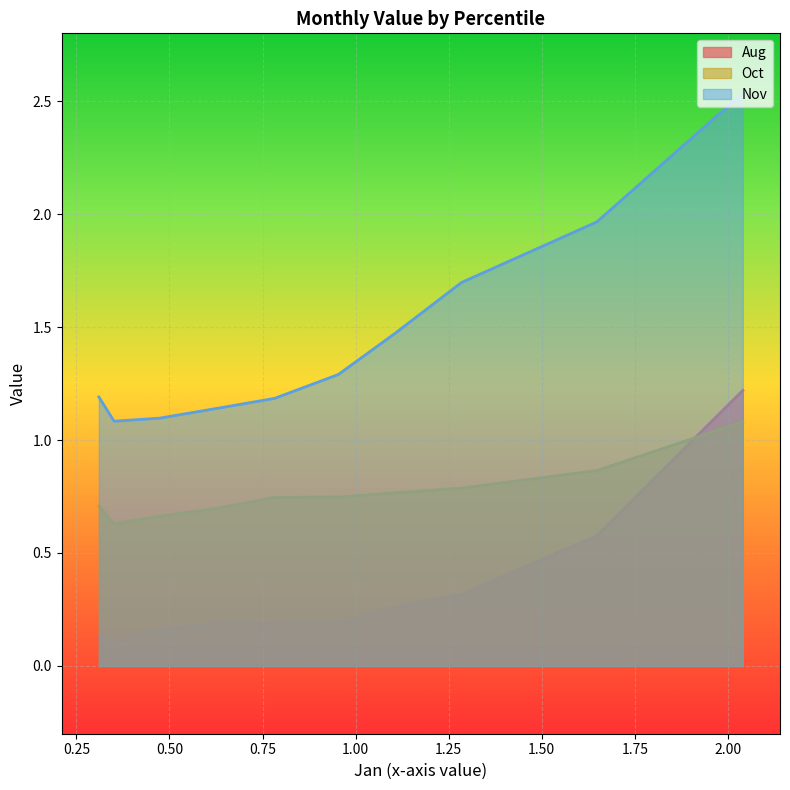

What is the greatest value displayed?

2.5